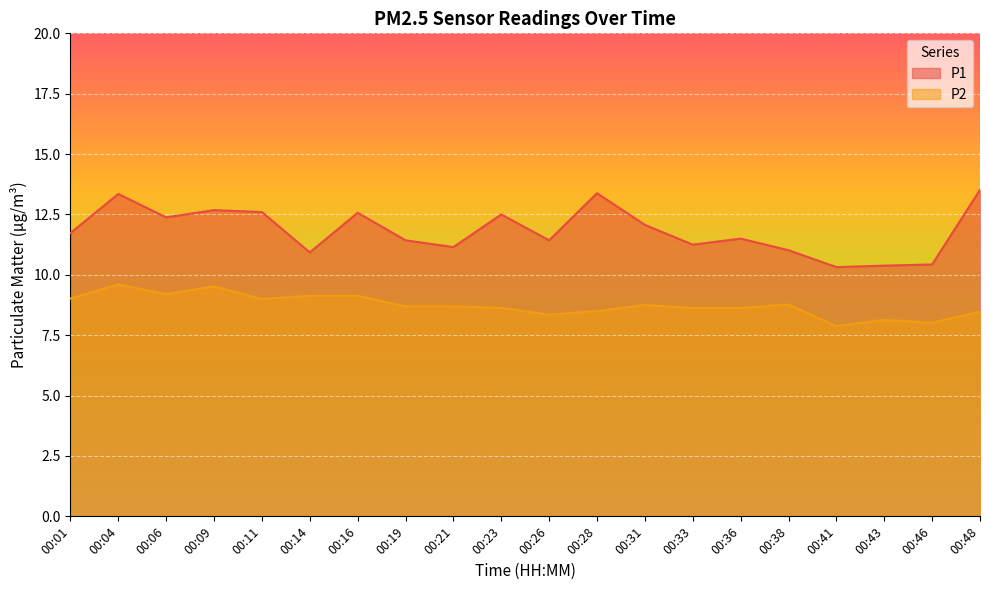

What is the total value across all series at 00:46?

18.4